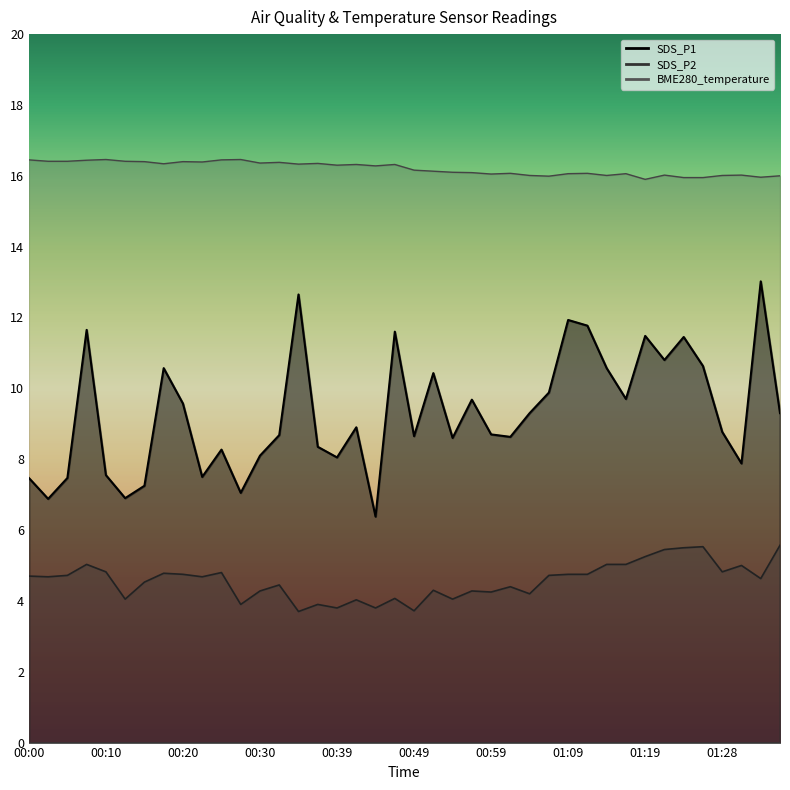

True or false: SDS_P2 and SDS_P1 intersect in this chart.

False